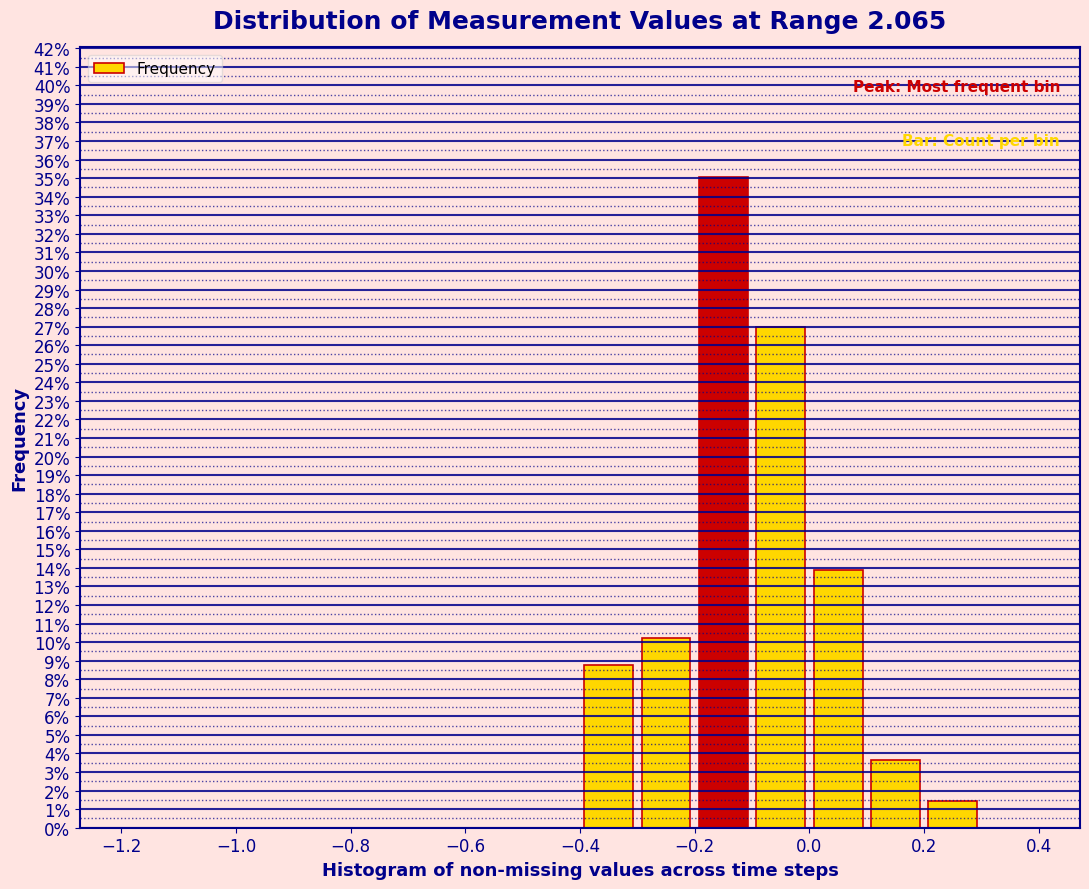

Which range on the x-axis has the tallest bar?

-0.2 to -0.1